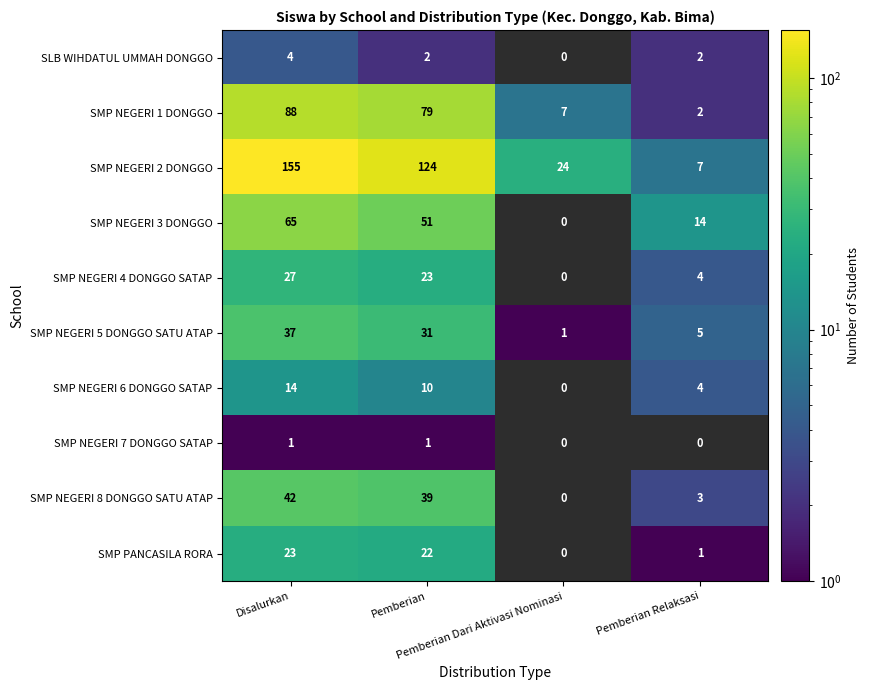

What is the sum of all SMP NEGERI 1 DONGGO values?

176